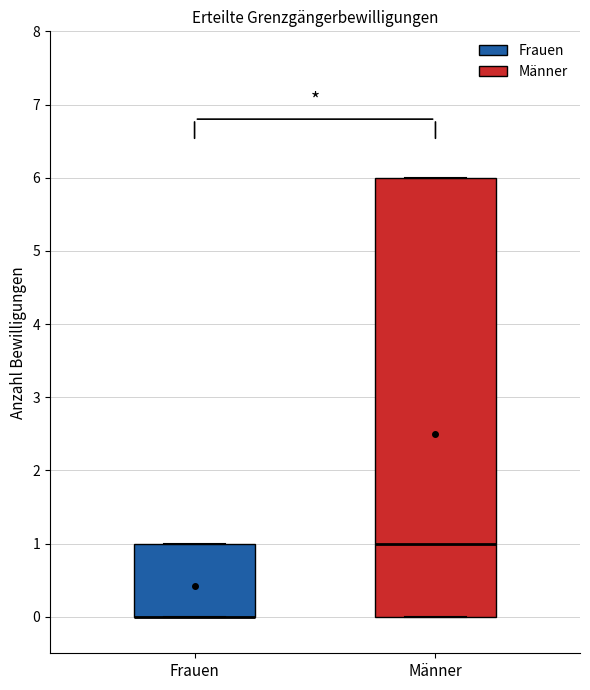

Where does the median line of the box for Männer sit on the y-axis? The values are not printed on the chart, so give them approximately, as read against the axis.

1